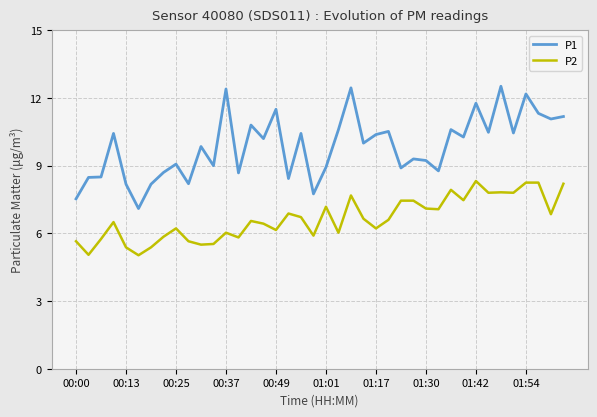

At how many categories does at least one series exceed 5?

40